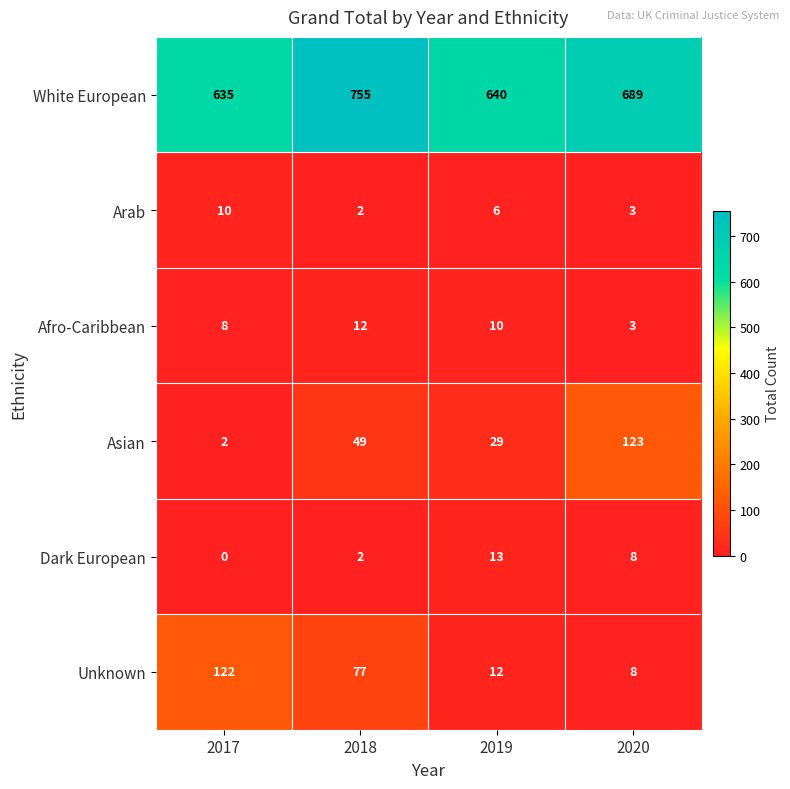

Rank the series at 2019 from highest to lowest value.

White European, Asian, Dark European, Unknown, Afro-Caribbean, Arab